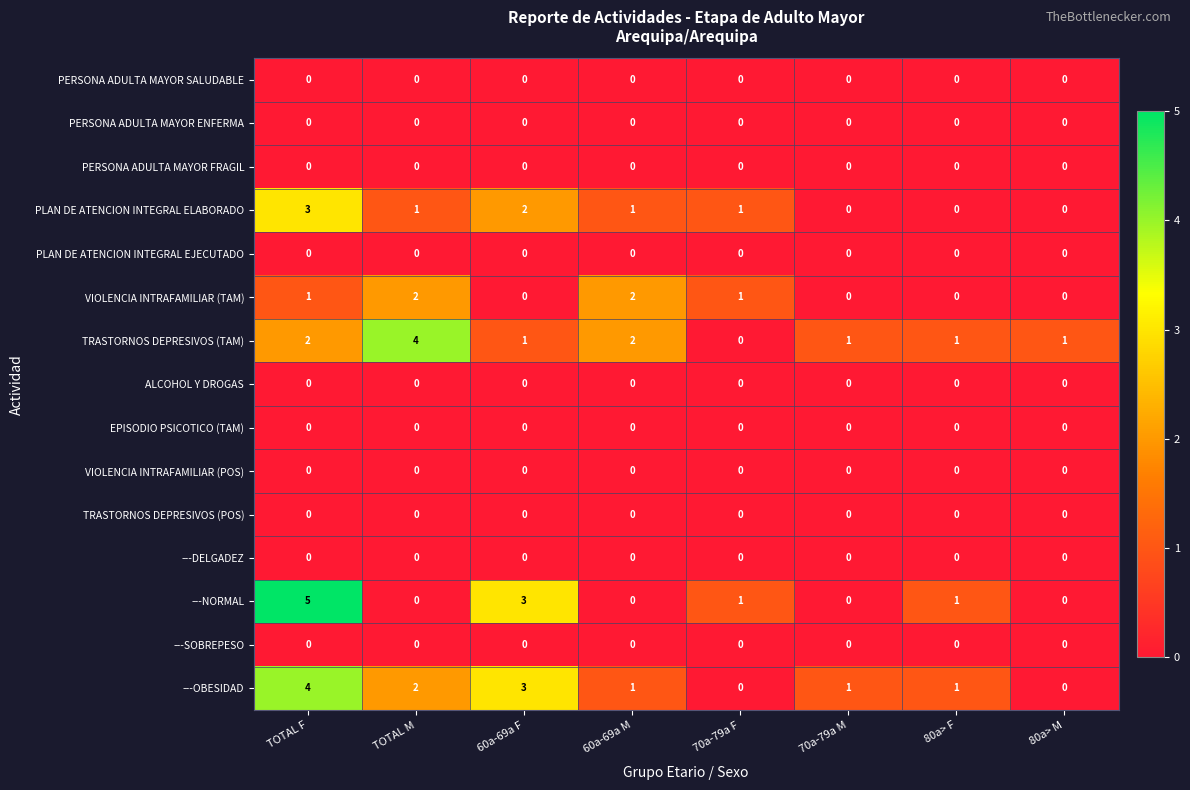

What is the difference between the maximum and second lowest values in the ---OBESIDAD series?

4